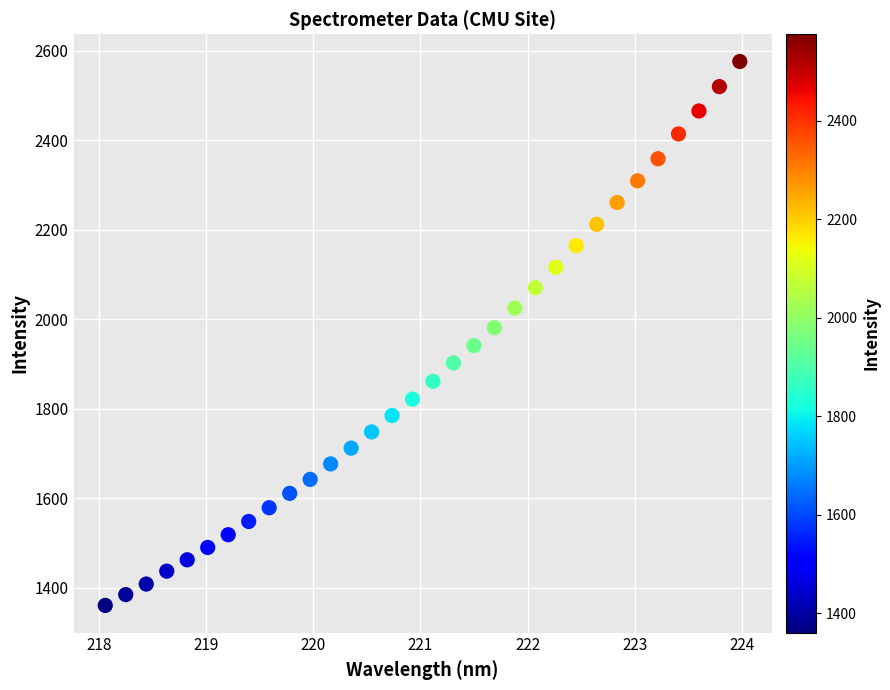

What is the range of X values (max minus min)?

5.9